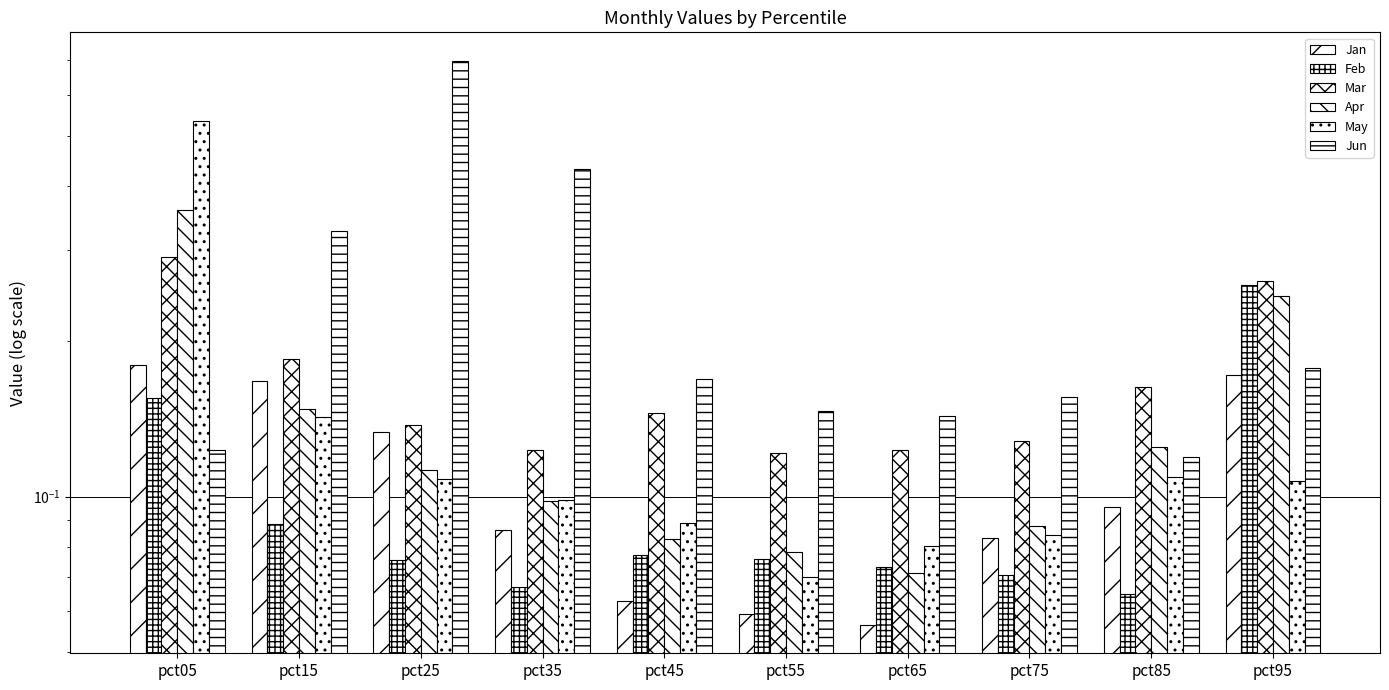

What is the difference between the maximum and minimum values in the May series?

0.5